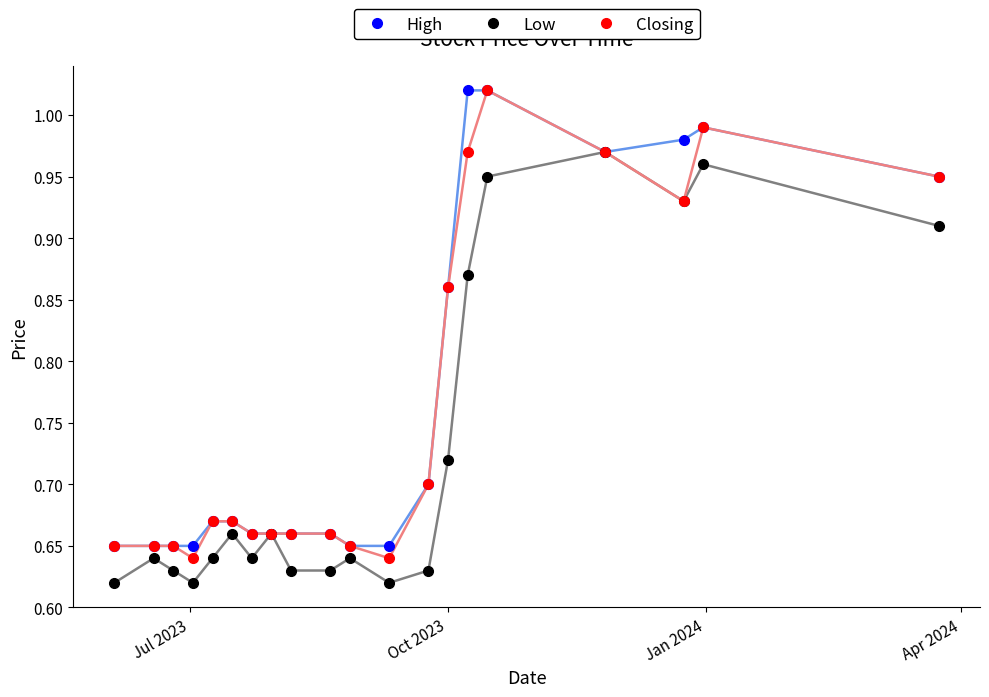

True or false: High has more than 0 interior local peaks.

True